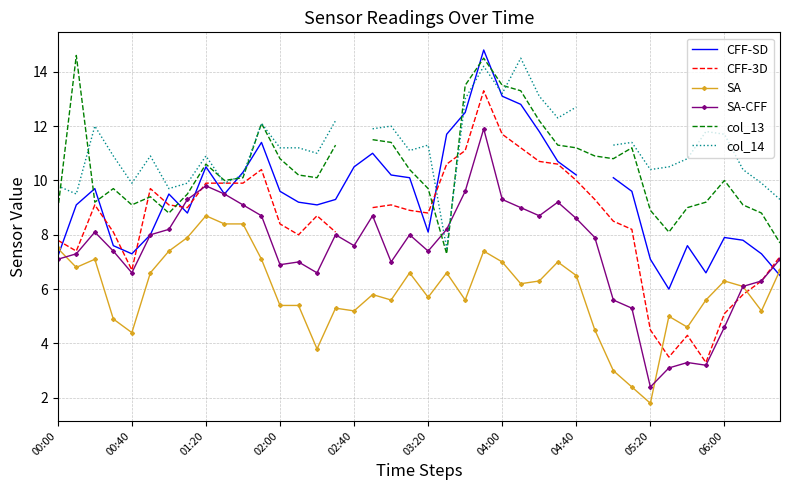

At which category is the sum across all series the highest?

23